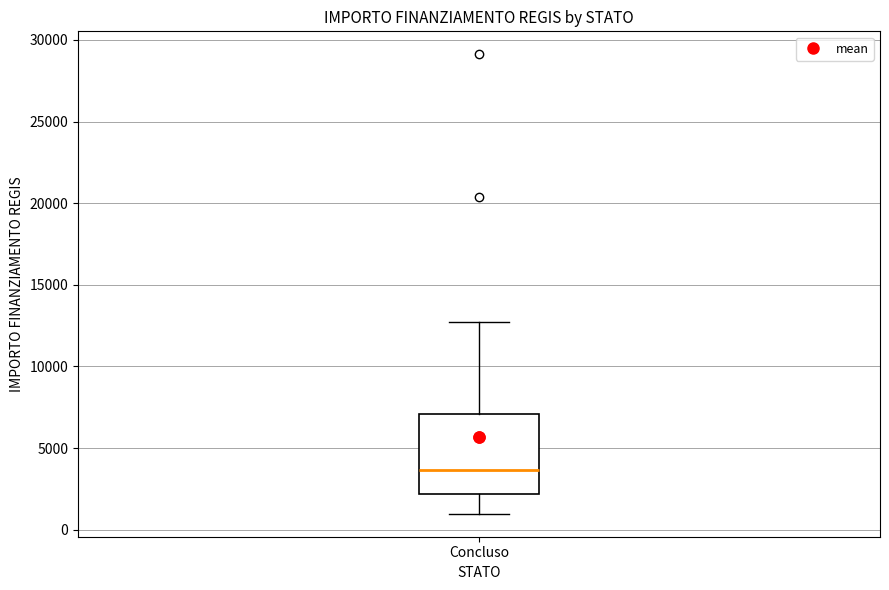

Where does the lower whisker of the box for Concluso end on the y-axis? The values are not printed on the chart, so give them approximately, as read against the axis.

1000